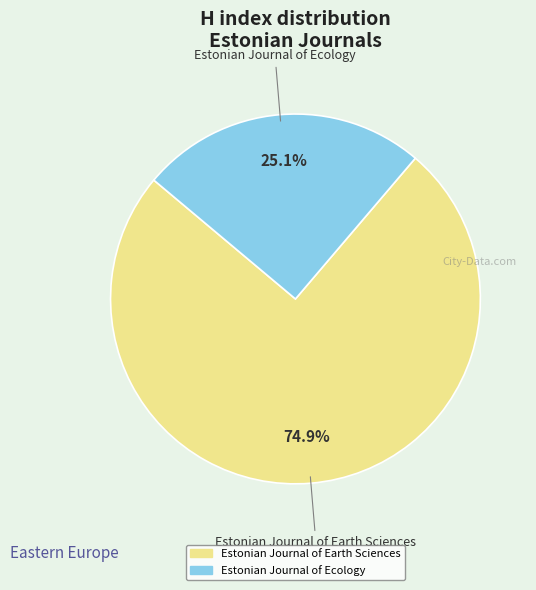

Count the number of slices in the pie.

2